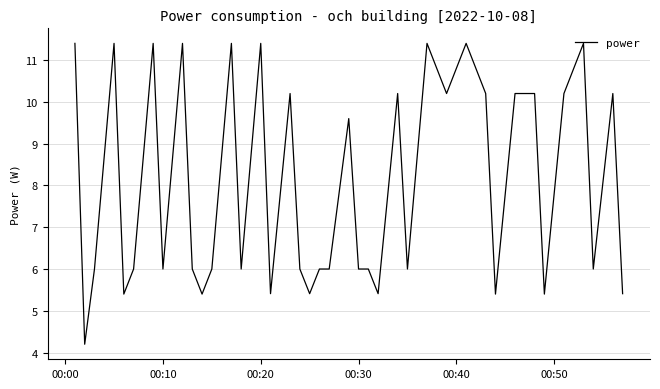

What is the smallest value displayed?

4.2